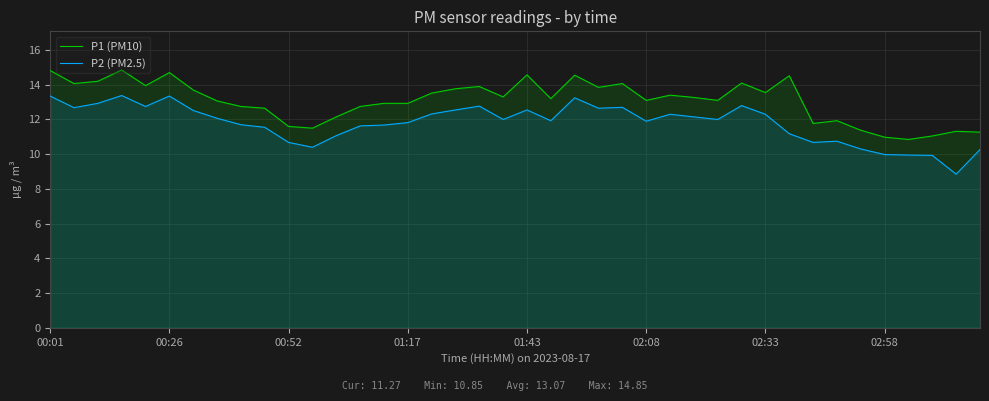

The P2 (PM2.5) series shows 12.3 at 02:33. True or false?

True